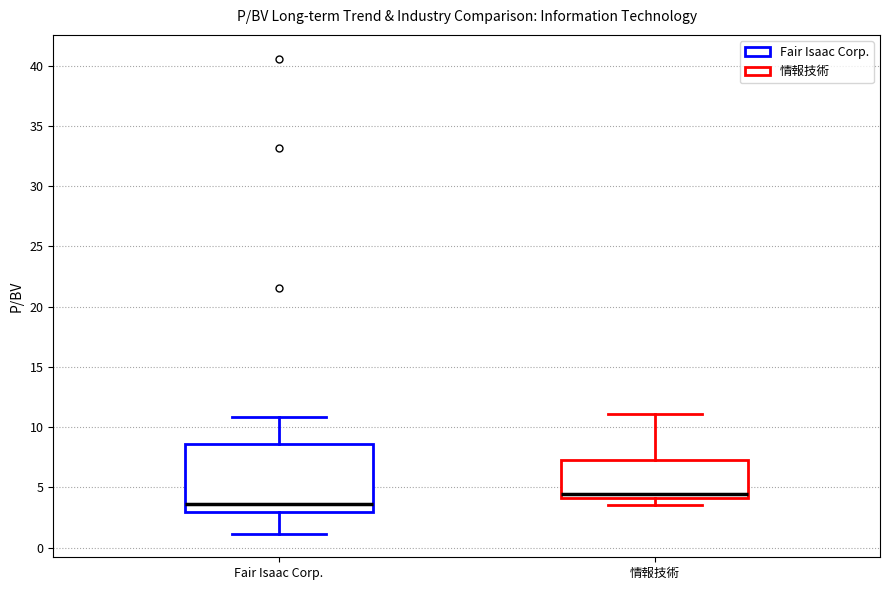

Reading left to right, read every box against the y-axis: the position of its median line, the range the box covers, and the ends of its whiskers. The values are not printed on the chart, so give them approximately, as read against the axis.

Fair Isaac Corp.: median 3.5, box 3.0 to 8.5, whiskers 1.0 to 11.0
情報技術: median 4.5, box 4.0 to 7.5, whiskers 3.5 to 11.0